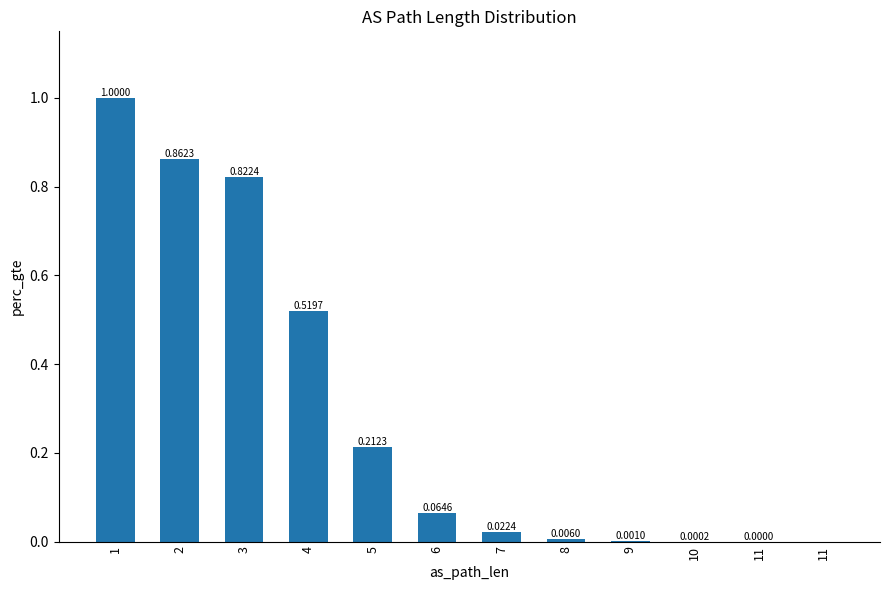

Does the chart contain stacked bars?

No